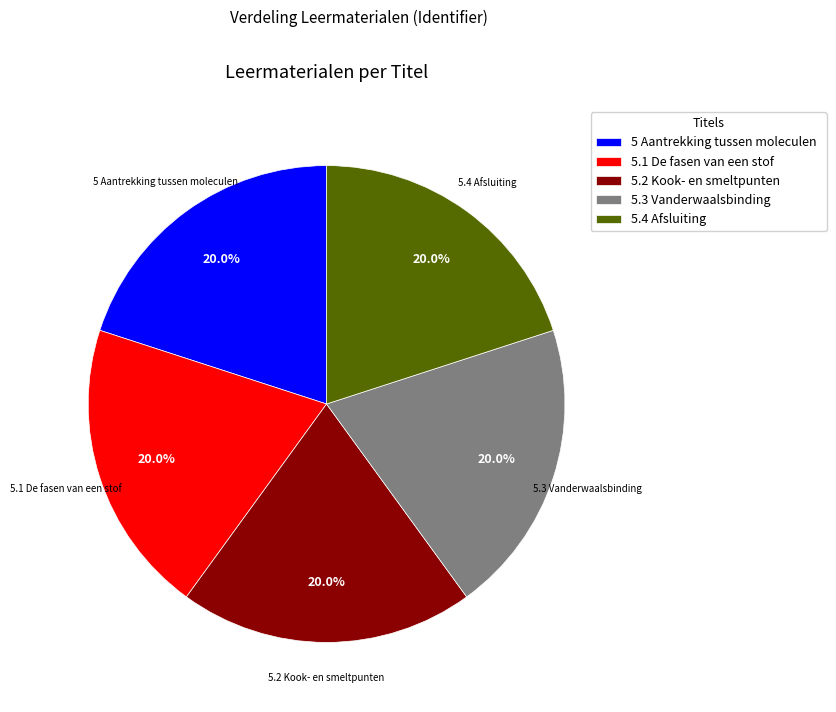

What is the total percentage of 5.3 Vanderwaalsbinding and 5.4 Afsluiting?

40.0%